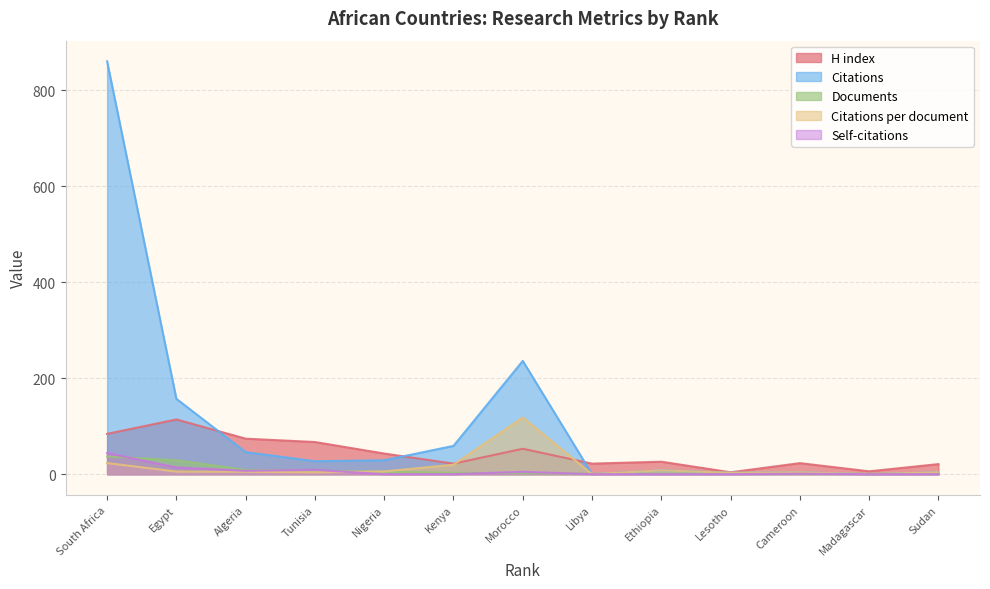

Which series ends up on top after the final intersection of Citations and Documents?

Citations